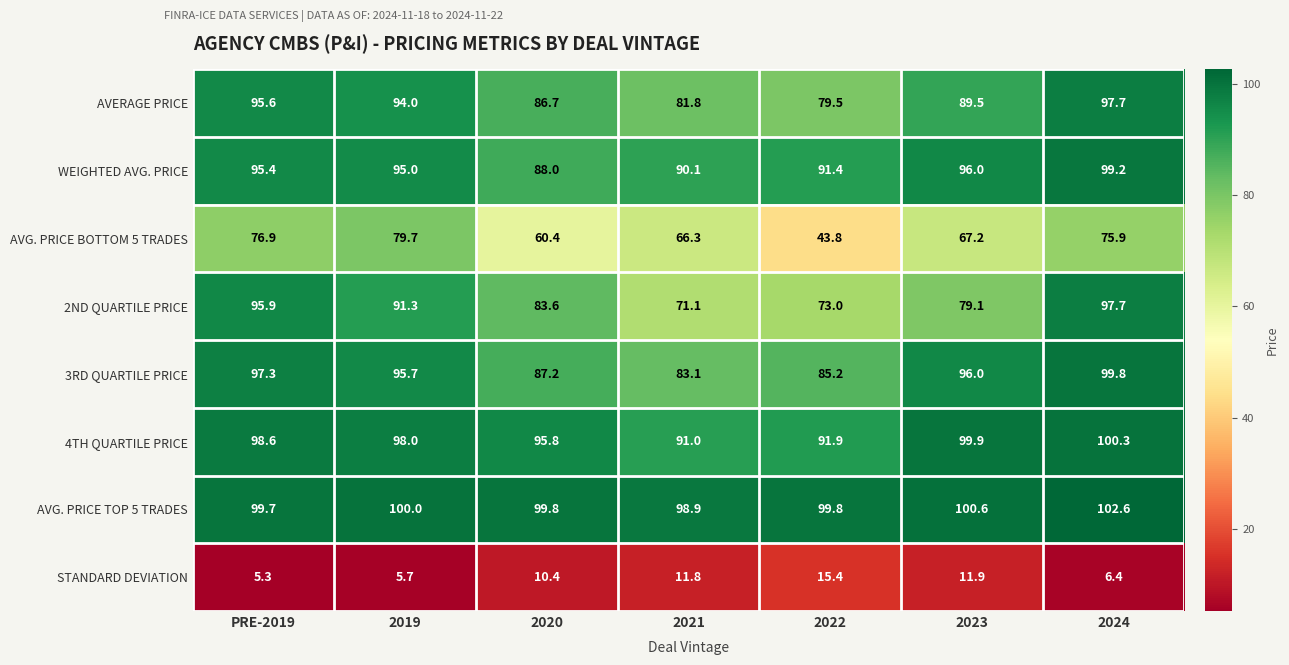

Is it true that 2ND QUARTILE PRICE equals 73.0 at 2022?

True